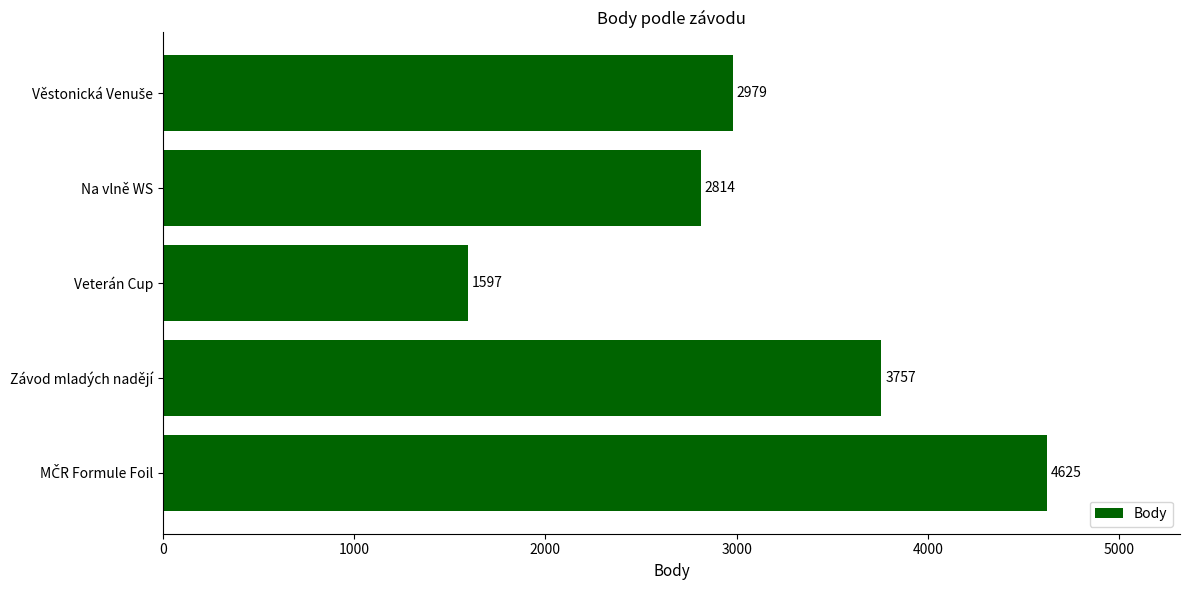

At which category does the chart reach its minimum across all series?

Veterán Cup